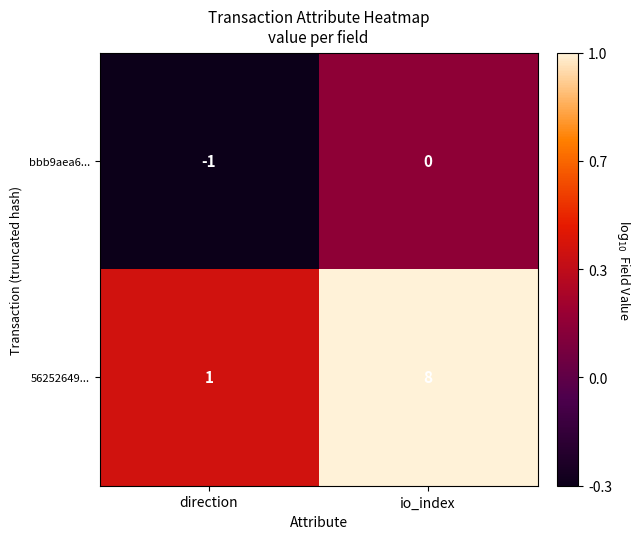

Rank the series at direction from highest to lowest value.

56252649..., bbb9aea6...